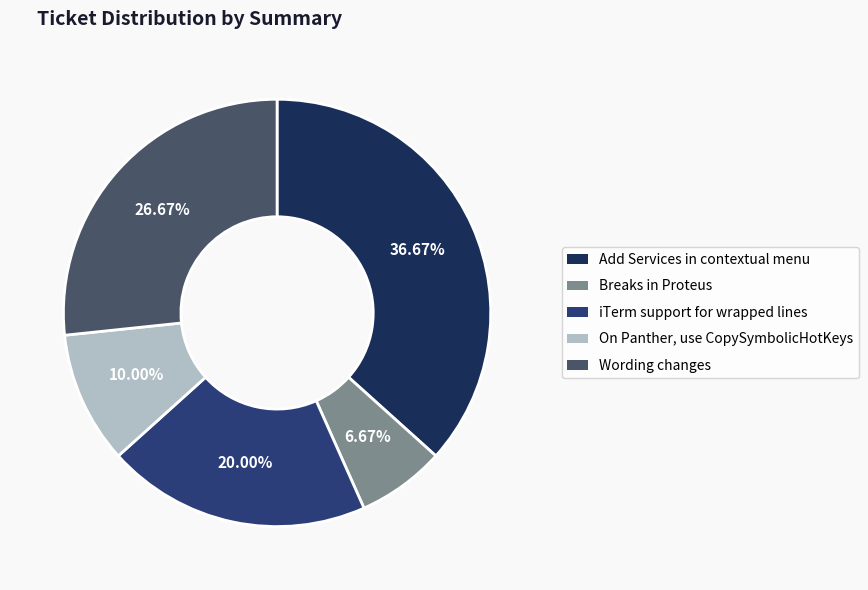

Is the sum of Breaks in Proteus and Add Services in contextual menu greater than half?

No